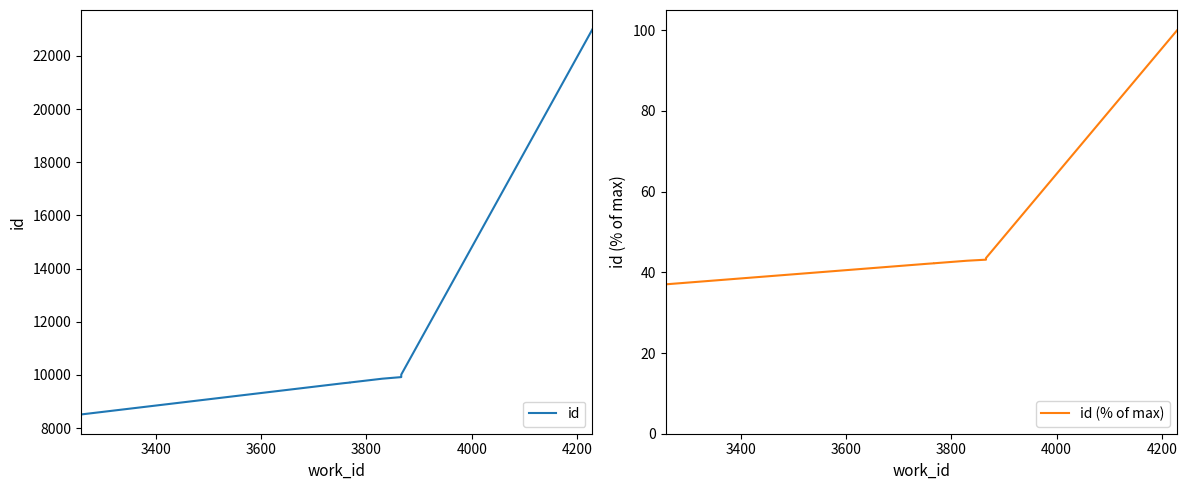

The value of id (% of max) at 3600 is 17.1. True or false?

False